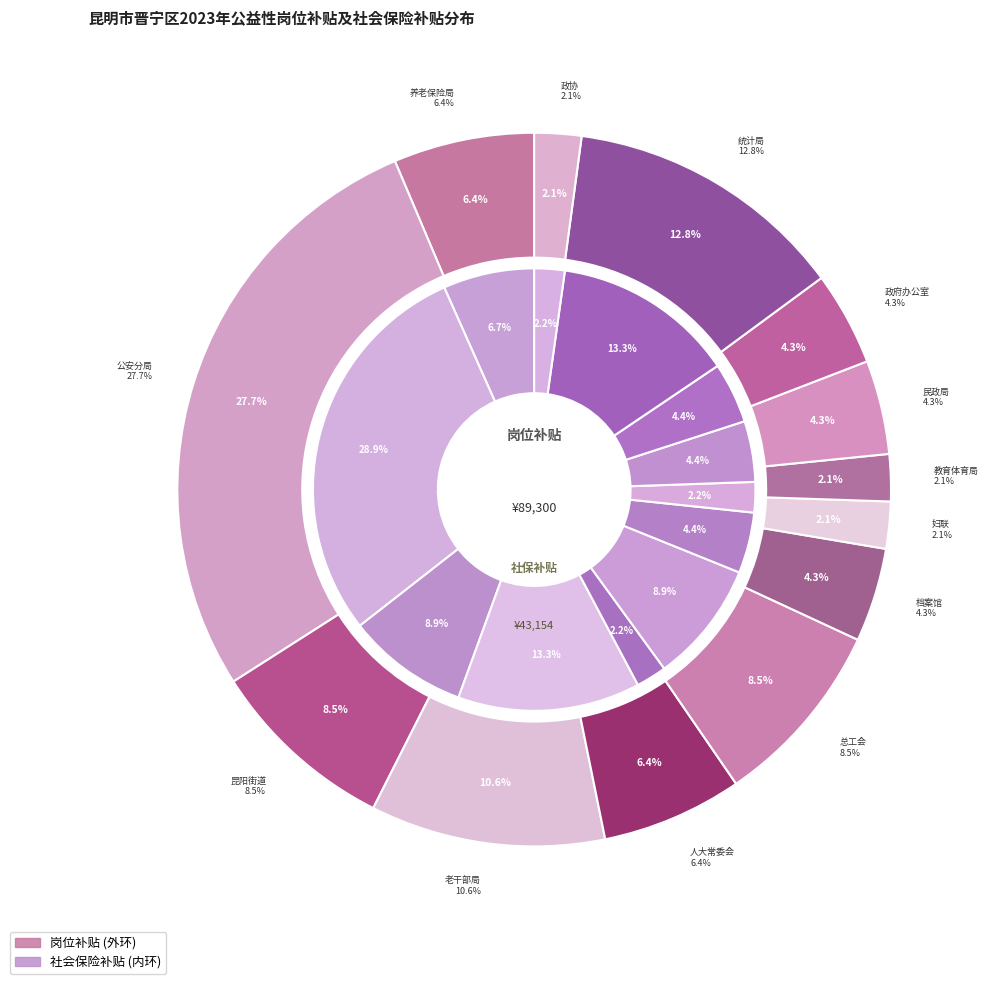

True or false: 昆明市晋宁区妇女联合会 accounts for 1% of the total.

False